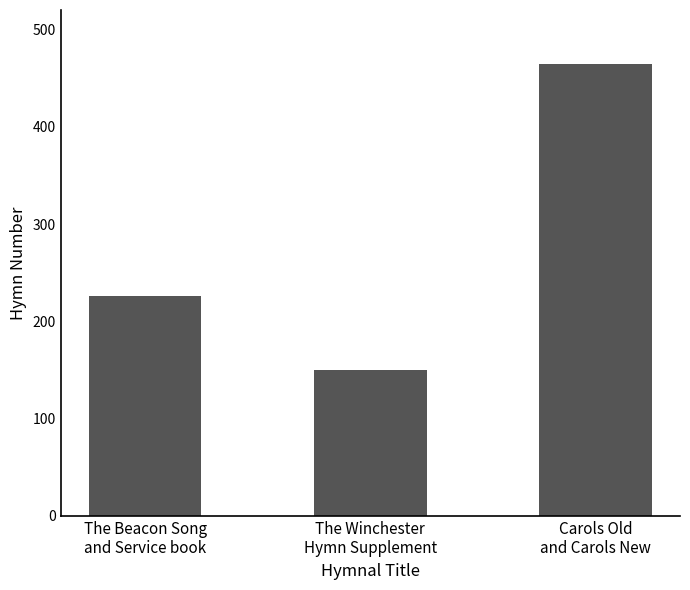

How many values are between 150 and 464?

3